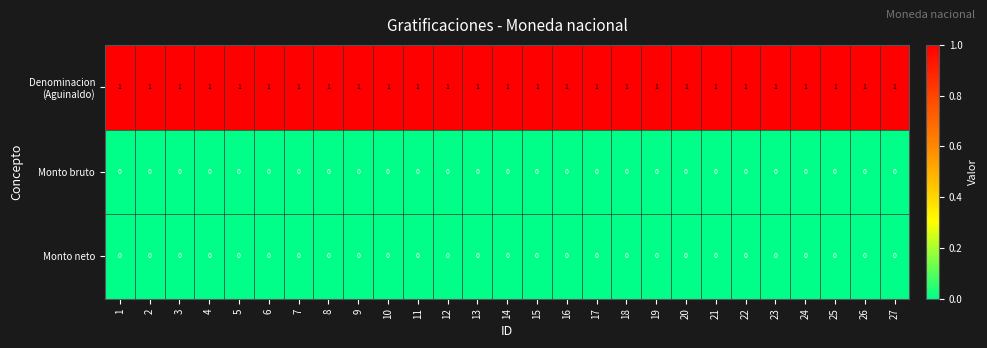

The value of Monto neto at 12 is 0. True or false?

True